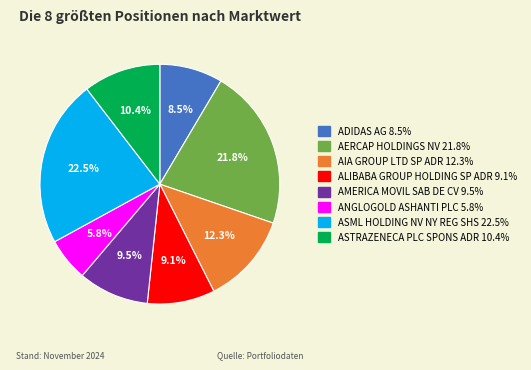

Count the number of slices in the pie.

8